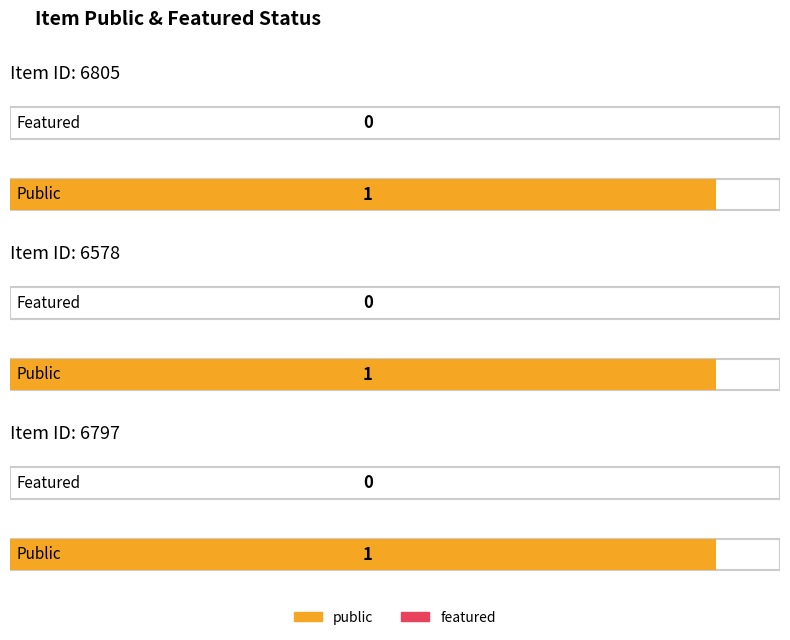

List the labels in order of public value, largest first.

6805, 6578, 6797